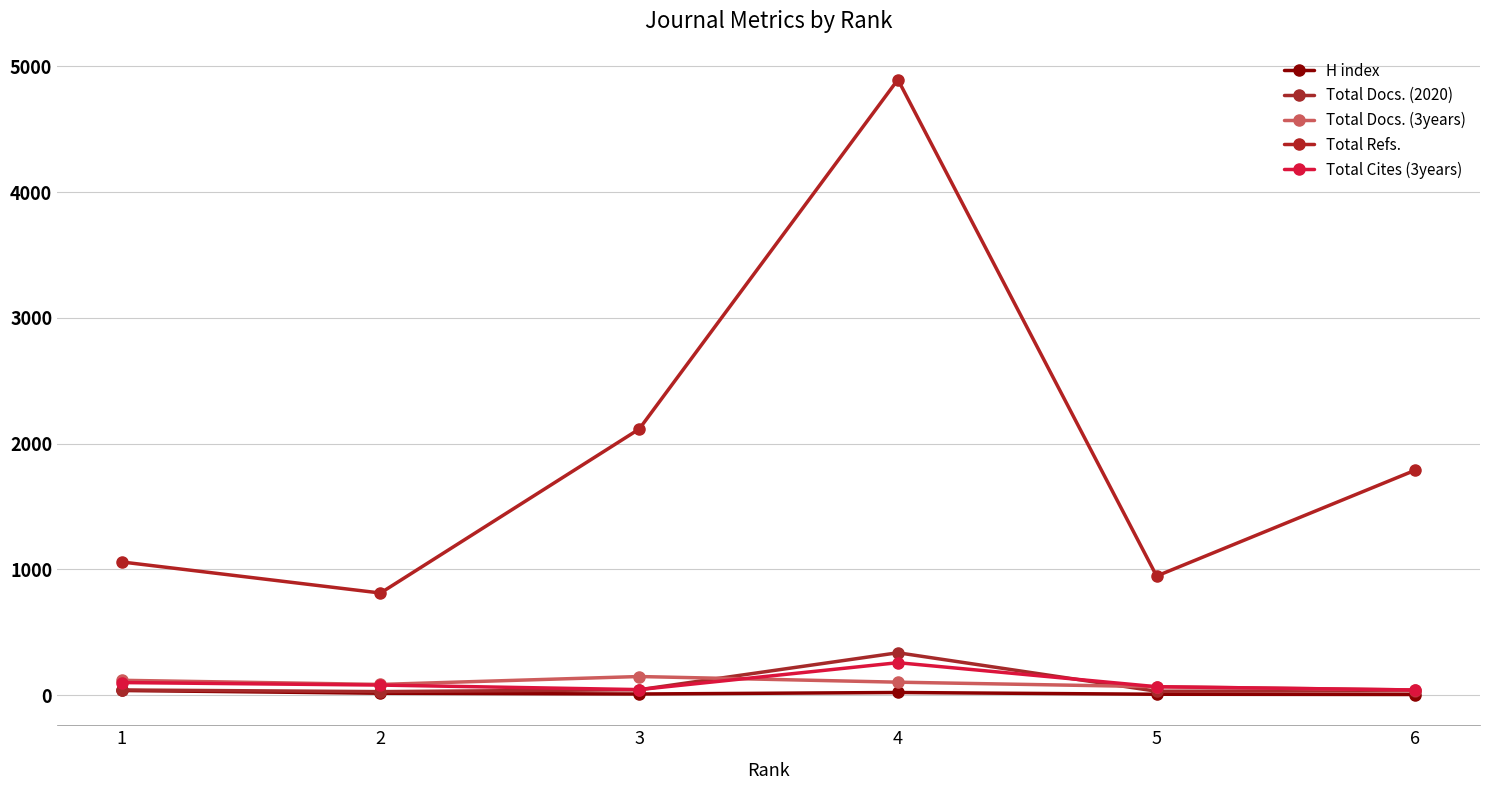

Reading left to right, transcribe all the data shown in this chart.

H index: 37	15	9	21	7	5
Total Docs. (2020): 41	28	43	337	31	35
Total Docs. (3years): 118	85	148	103	67	41
Total Refs.: 1059	812	2116	4895	947	1789
Total Cites (3years): 100	80	44	258	67	41